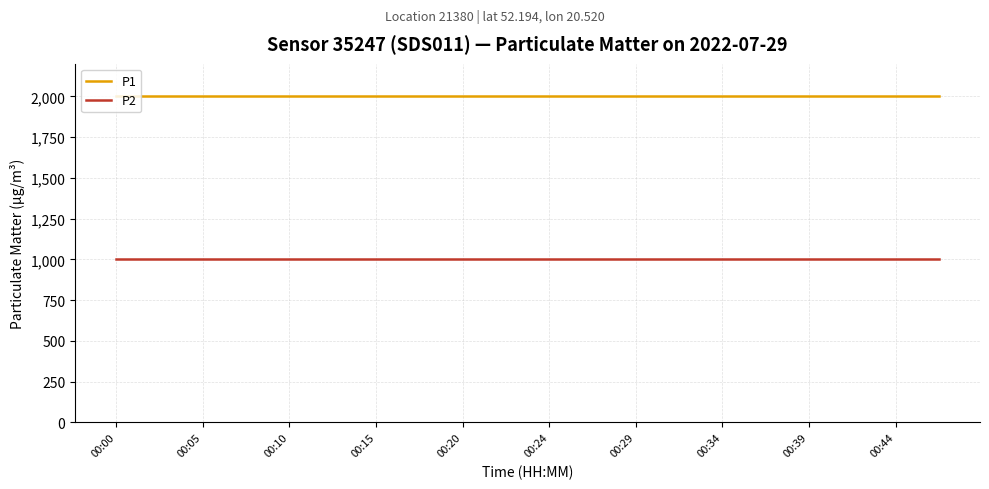

What is the maximum value for P1?

1999.9